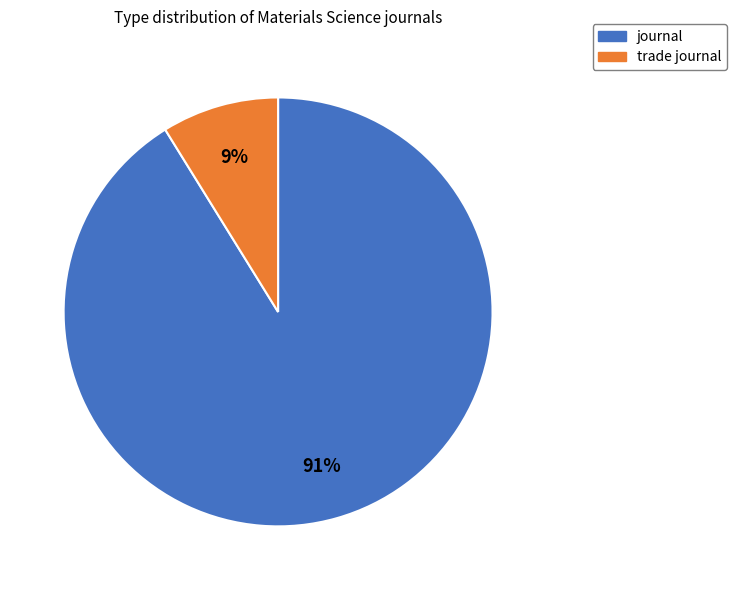

Approximately how many times larger is the value at trade journal compared to journal?

0.1